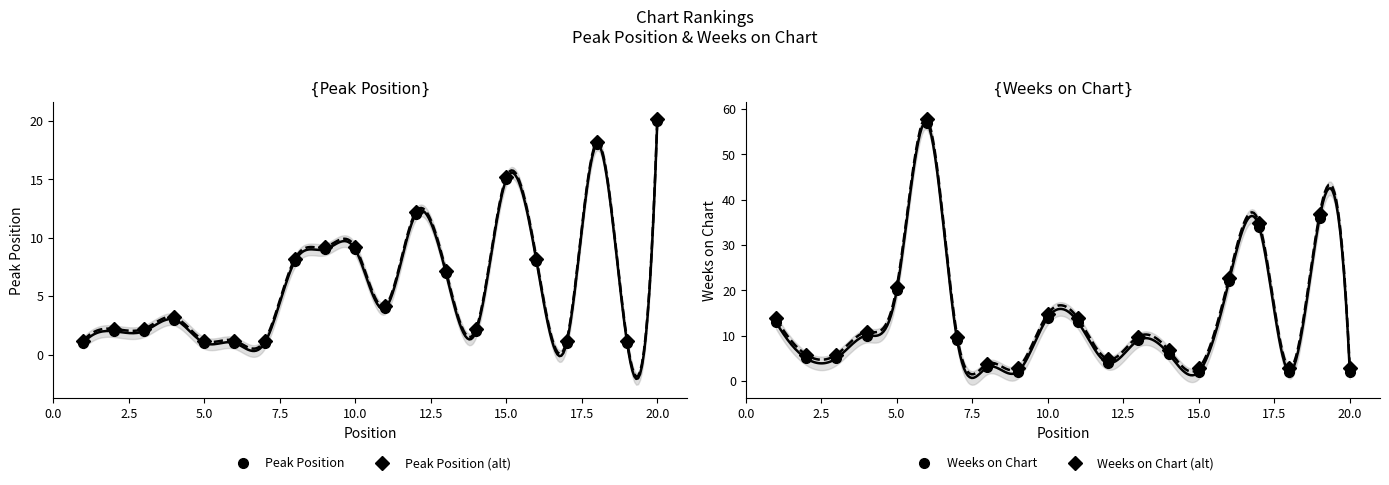

What is the lowest value of the Peak Position series?

1.0